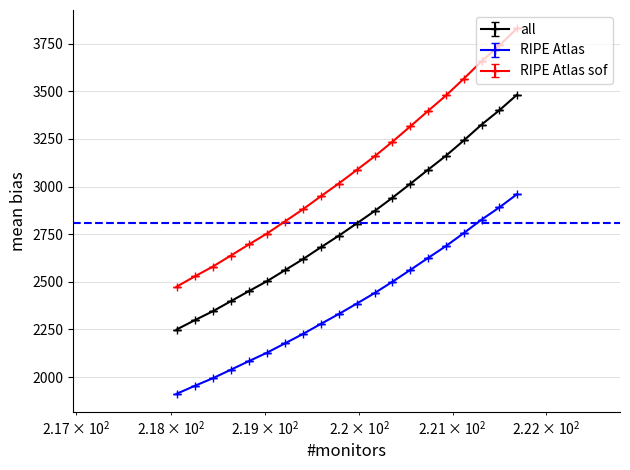

Which series has the largest range (max minus min)?

RIPE Atlas sof